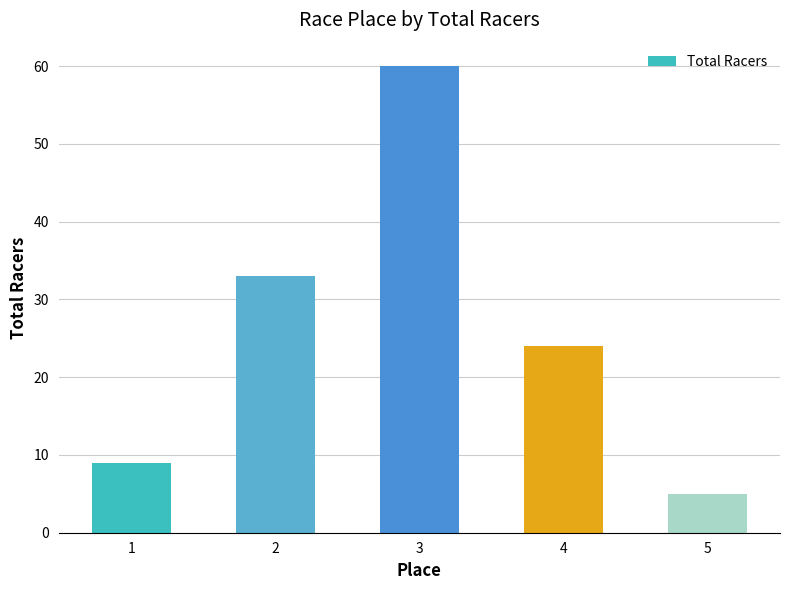

Rank the categories by value from highest to lowest.

3, 2, 4, 1, 5